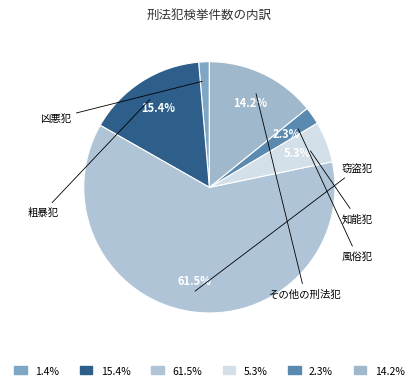

How many segments does this pie chart have?

6